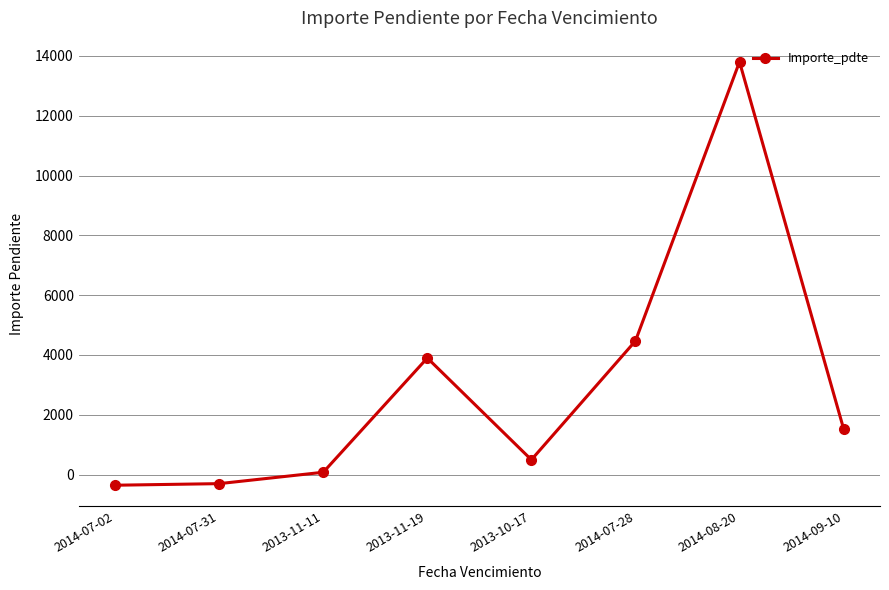

At which label does the data first exceed 1533?

2013-11-19